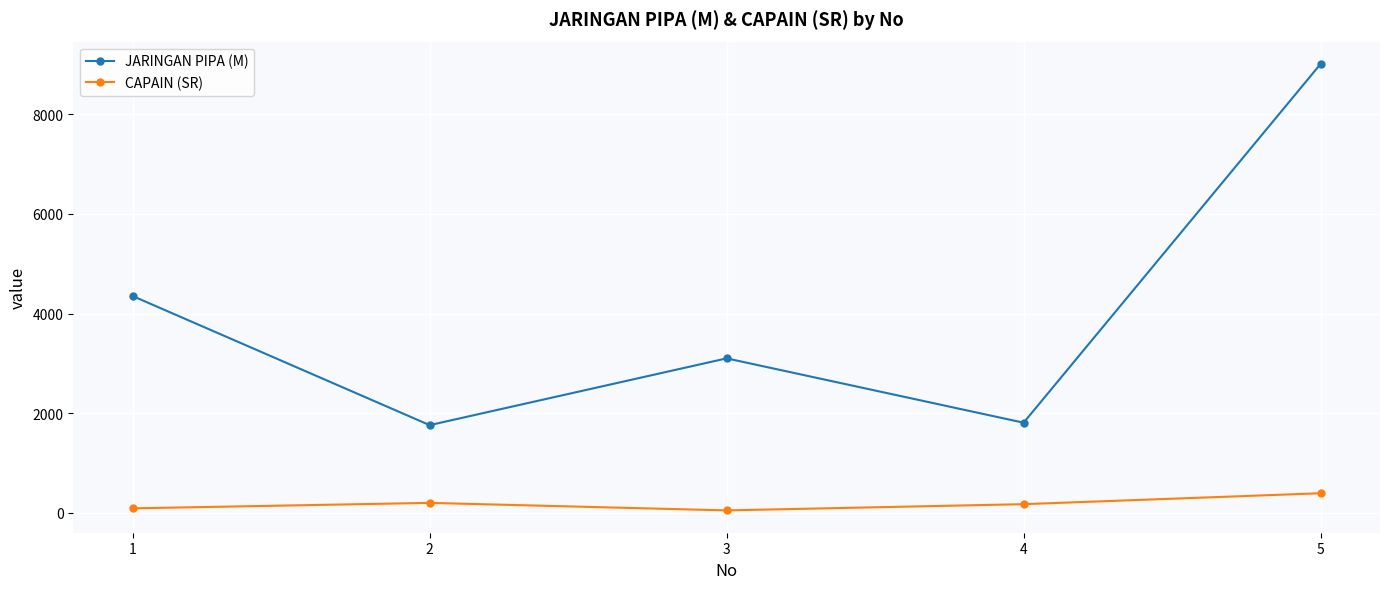

How many data points in JARINGAN PIPA (M) are less than 3100?

2